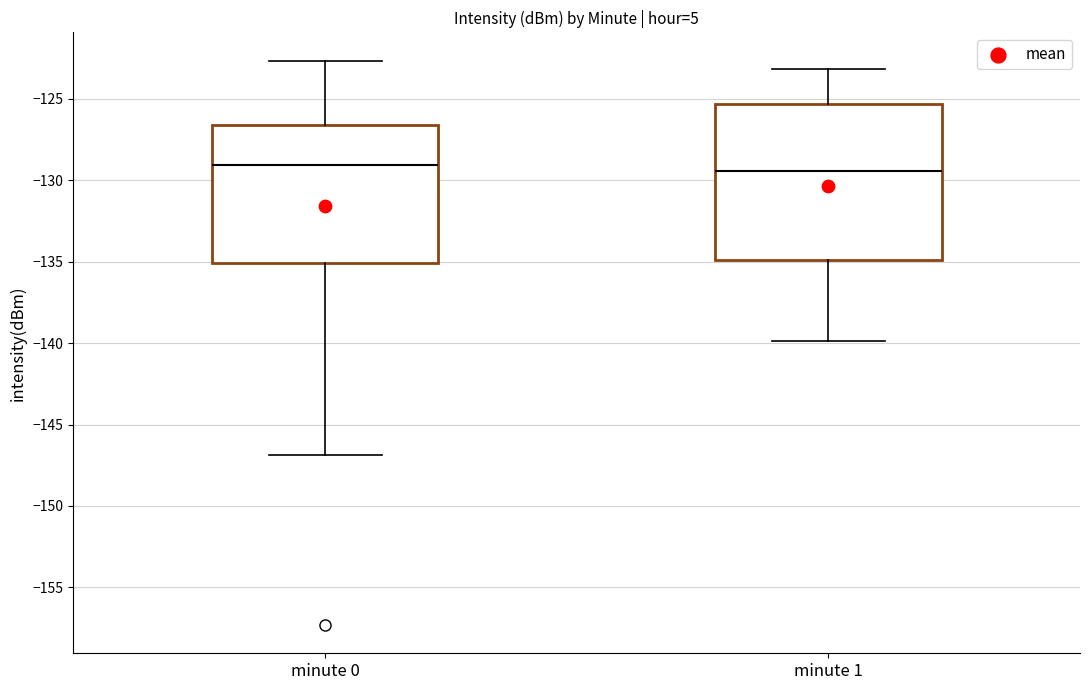

Reading left to right, transcribe this box plot: for each box, give where its median line is, the range the box spans, and where its two whiskers end, as read against the y-axis. The values are not printed on the chart, so give them approximately, as read against the axis.

minute 0: median -129.0, box -135.0 to -126.5, whiskers -147.0 to -122.5
minute 1: median -129.5, box -135.0 to -125.5, whiskers -140.0 to -123.0